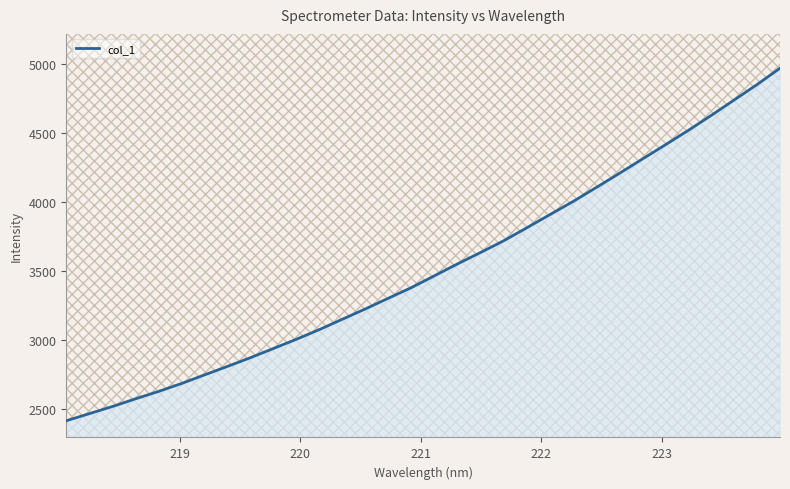

True or false: there are more than 2 points higher than both neighbors.

False